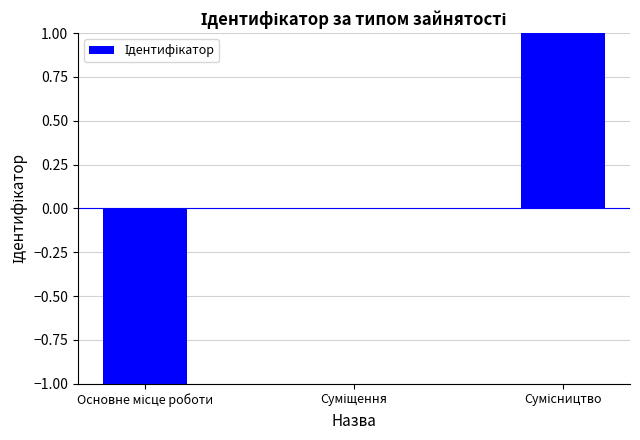

Reading left to right, extract all data points from this chart.

-1	0	1